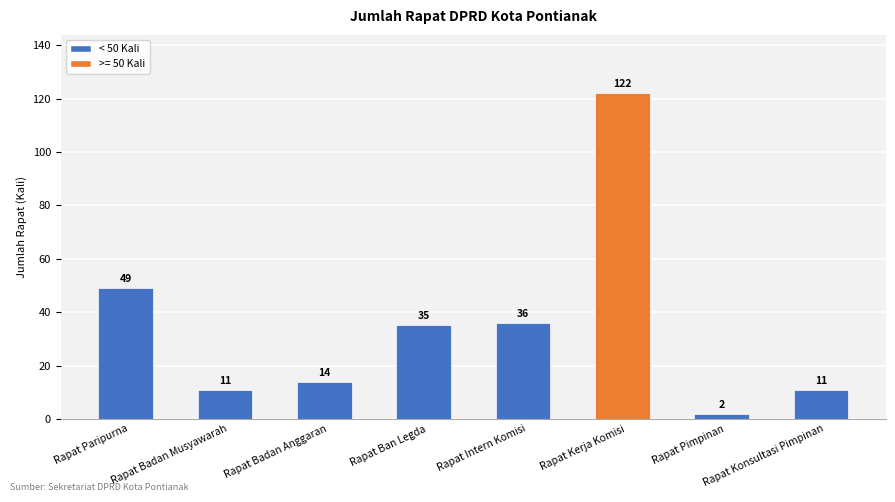

Approximately how many times larger is the value at Rapat Paripurna compared to Rapat Ban Legda?

1.4